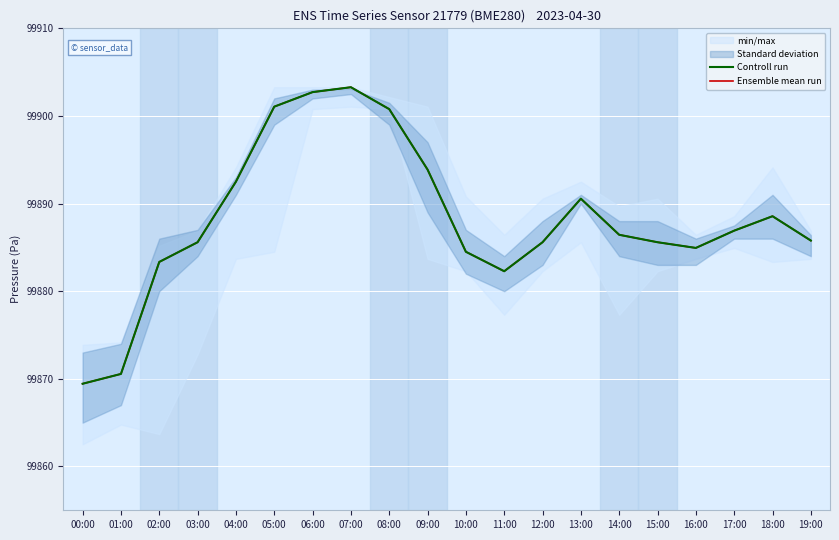

In Controll run, how many points are lower than both neighbors (excluding endpoints)?

2